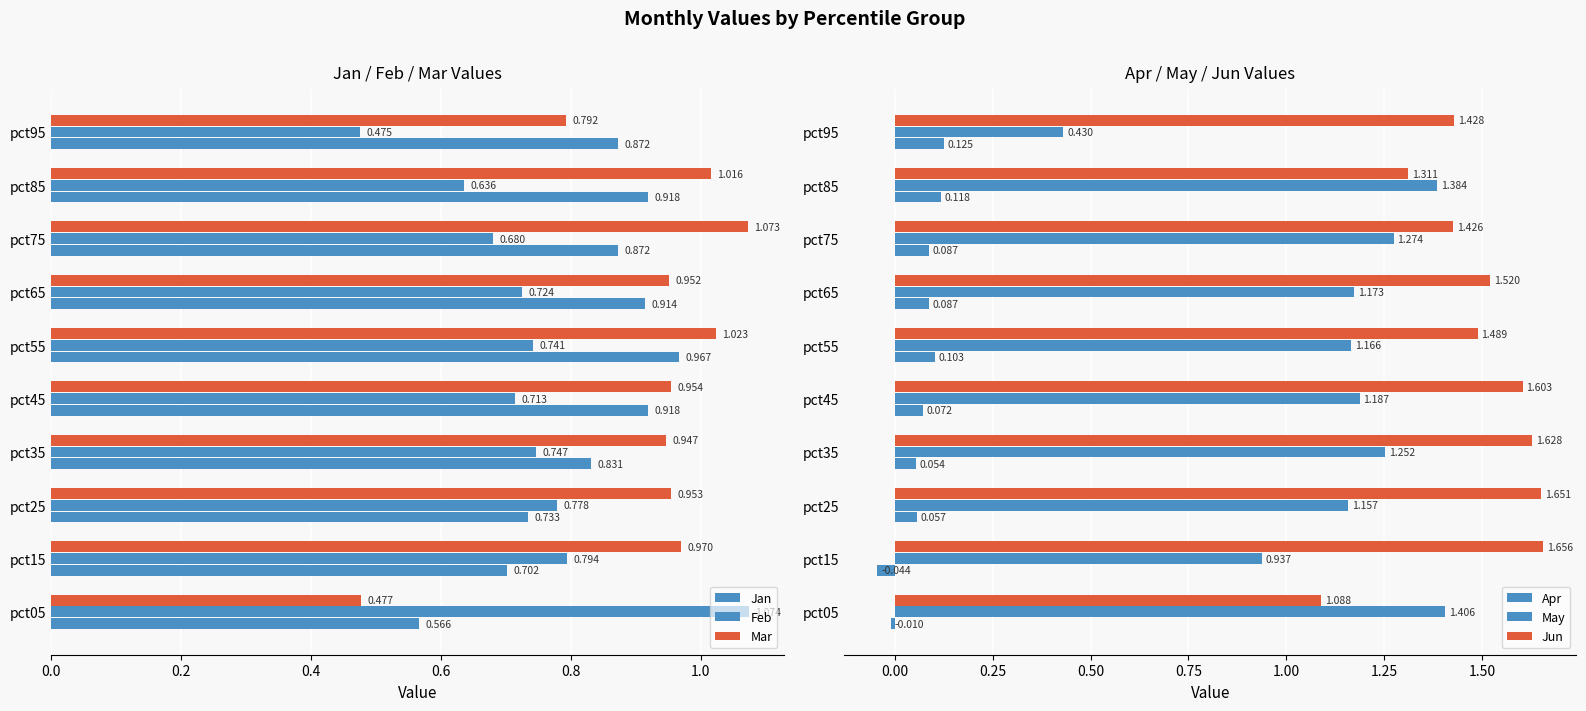

Which series has the largest total across all categories?

Jun